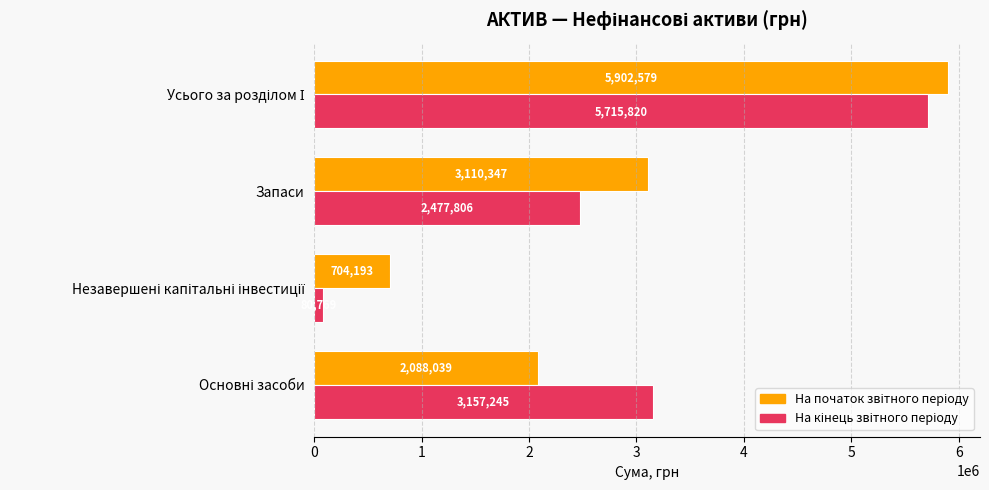

What is the greatest value displayed?

5902579